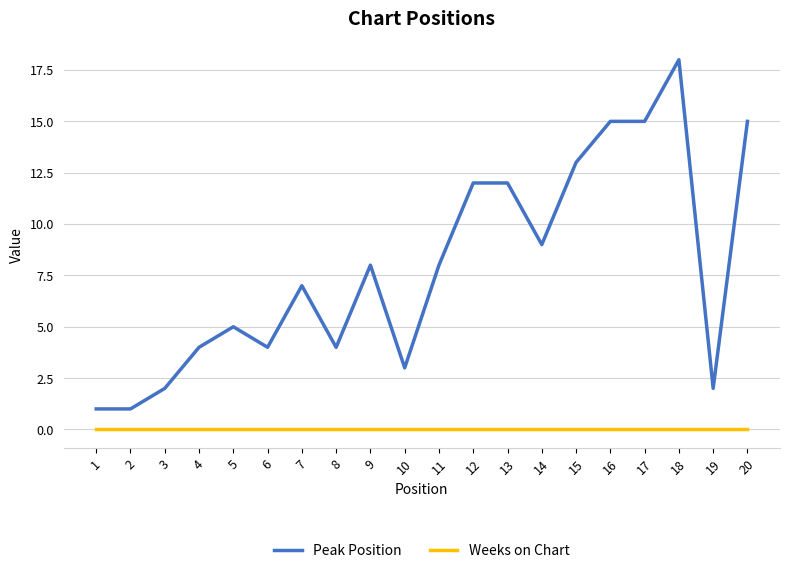

What are all the series names shown in the legend?

Peak Position, Weeks on Chart